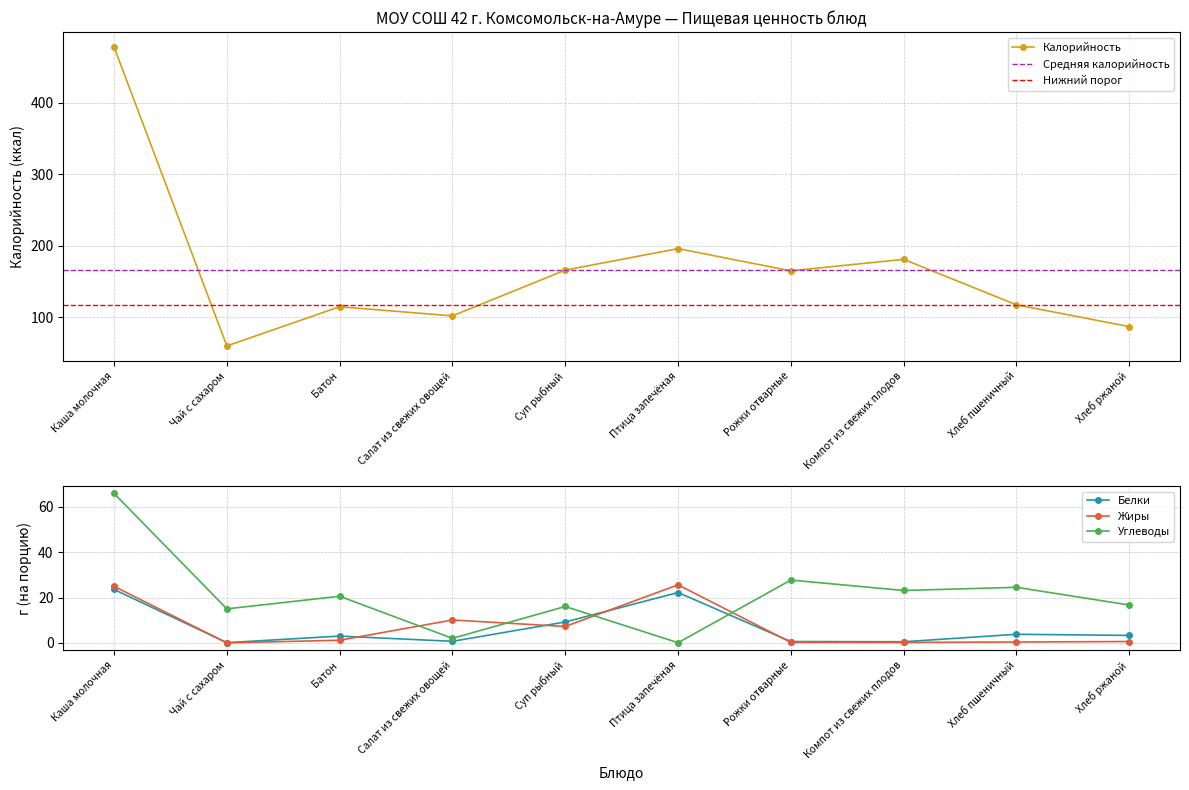

How many lines are shown in the chart?

4